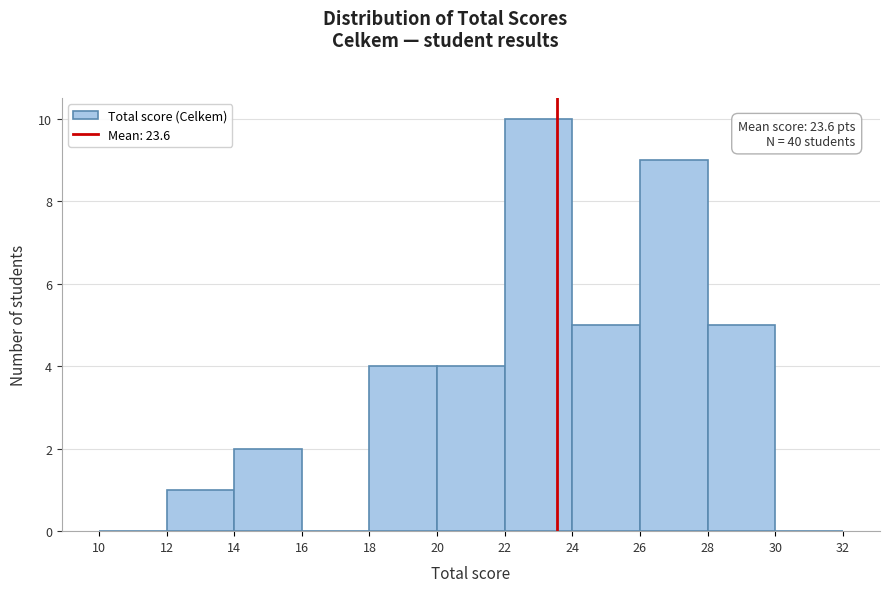

Over which range of the x-axis is the bar tallest?

22 to 24